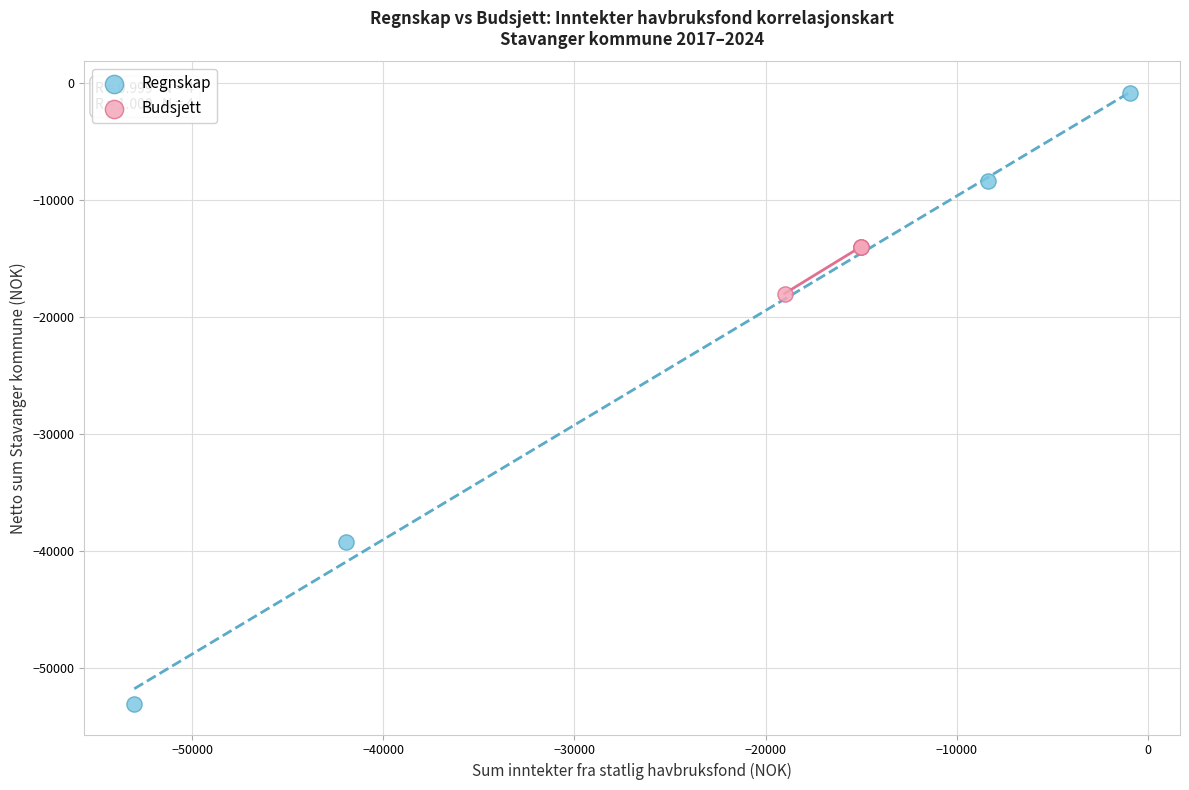

Which series reaches the minimum Y coordinate?

Regnskap